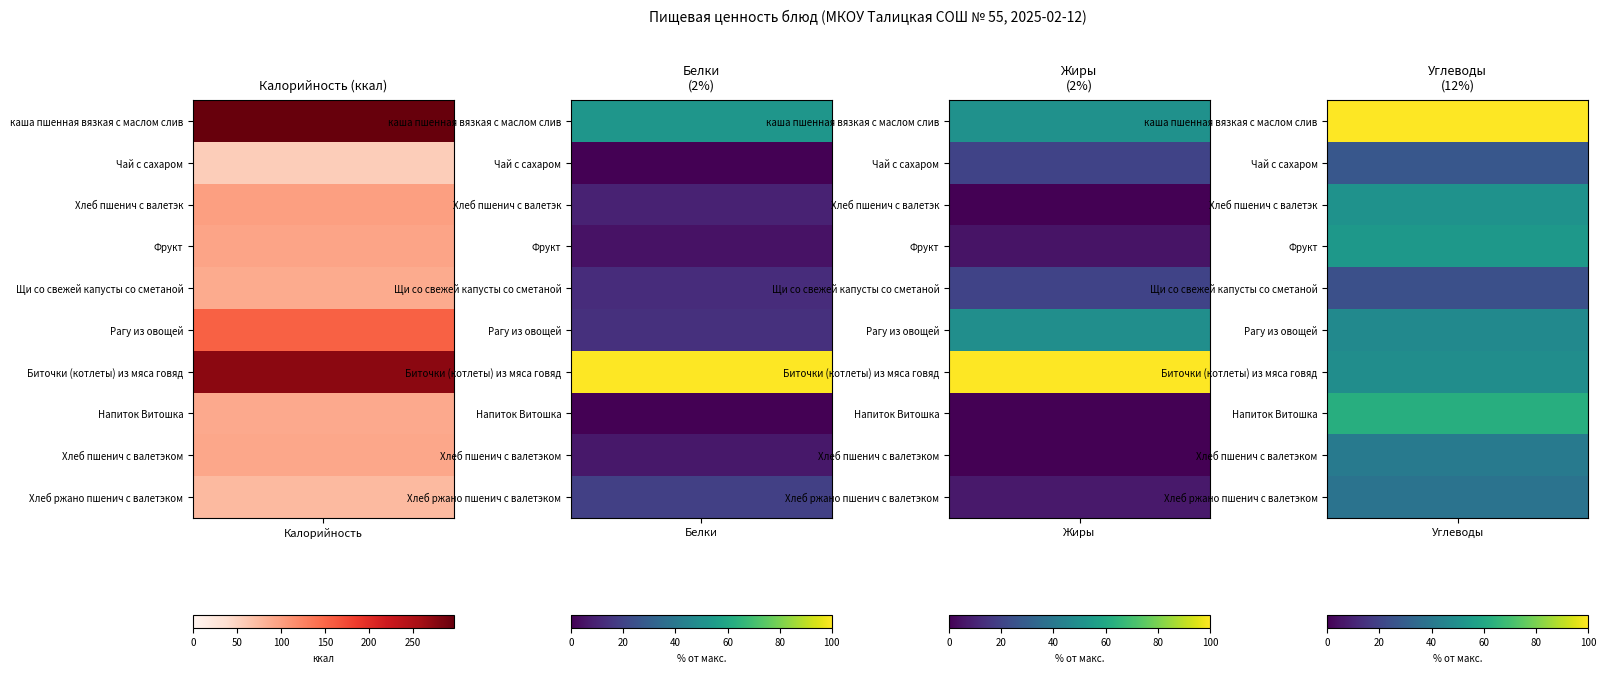

Reading left to right, extract all data points from this chart.

каша пшенная вязкая с маслом слив: Калорийность=296.0	Белки=8.4	Жиры=7.6	Углеводы=36.8
Чай с сахаром: Калорийность=56.4	Белки=0.0	Жиры=3.0	Углеводы=10.0
Хлеб пшенич с валетэк: Калорийность=99.0	Белки=1.5	Жиры=0.0	Углеводы=18.7
Фрукт: Калорийность=94.0	Белки=0.8	Жиры=0.8	Углеводы=19.6
Щи со свежей капусты со сметаной: Калорийность=88.0	Белки=2.0	Жиры=3.0	Углеводы=9.0
Рагу из овощей: Калорийность=154.0	Белки=2.2	Жиры=7.4	Углеводы=17.4
Биточки (котлеты) из мяса говяд: Калорийность=273.0	Белки=16.0	Жиры=15.0	Углеводы=18.0
Напиток Витошка: Калорийность=90.0	Белки=0.0	Жиры=0.0	Углеводы=23.0
Хлеб пшенич с валетэком: Калорийность=92.0	Белки=1.0	Жиры=0.0	Углеводы=15.0
Хлеб ржано пшенич с валетэком: Калорийность=75.0	Белки=3.0	Жиры=1.0	Углеводы=14.0